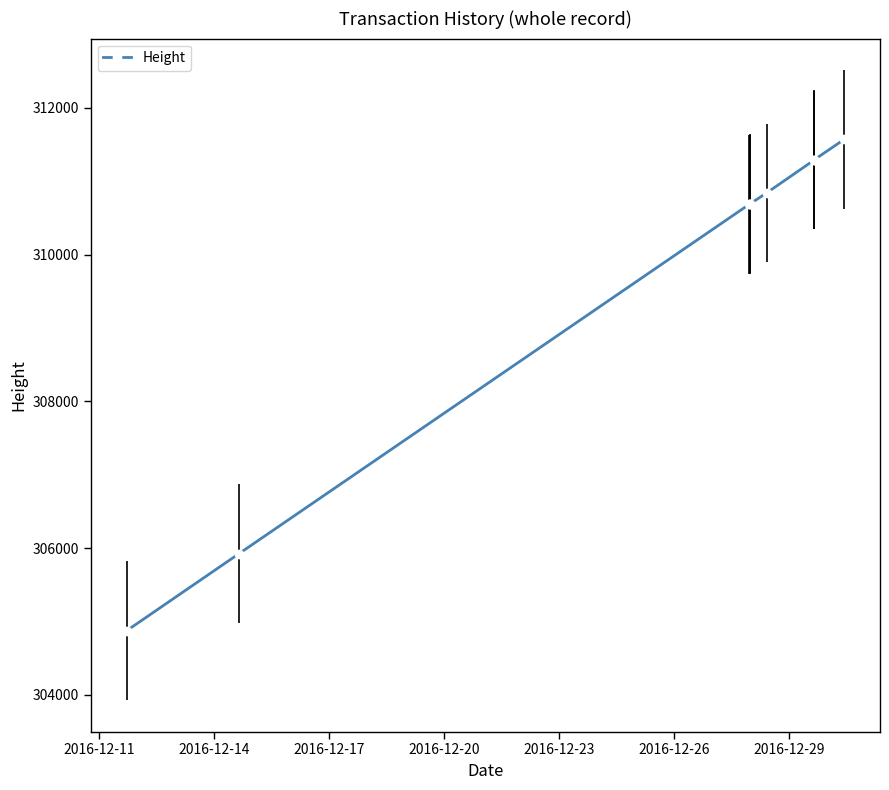

What is the difference between the second highest and minimum values?

6419